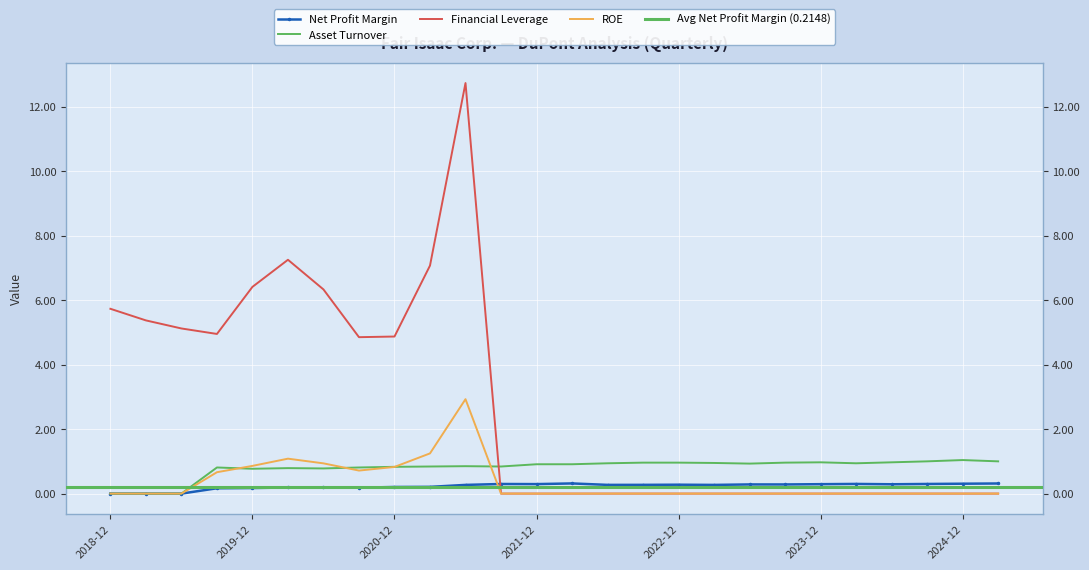

Which series has the largest total across all categories?

Financial Leverage